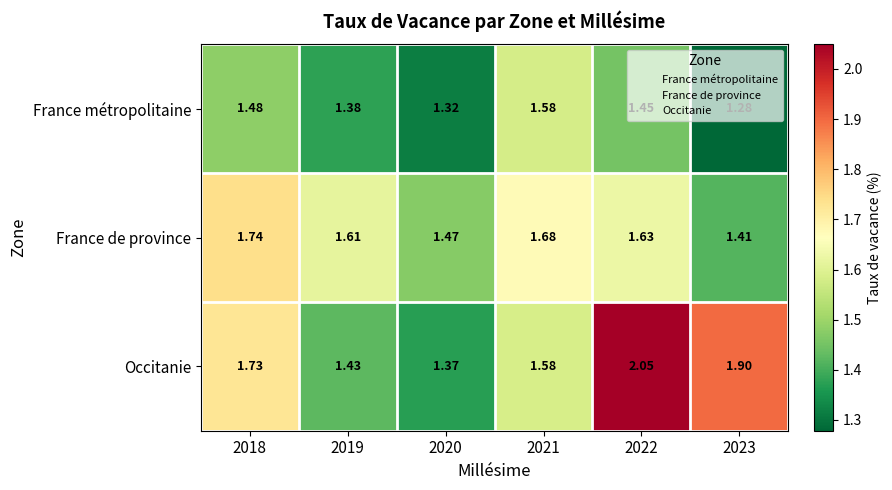

Which series has the largest total across all categories?

Occitanie